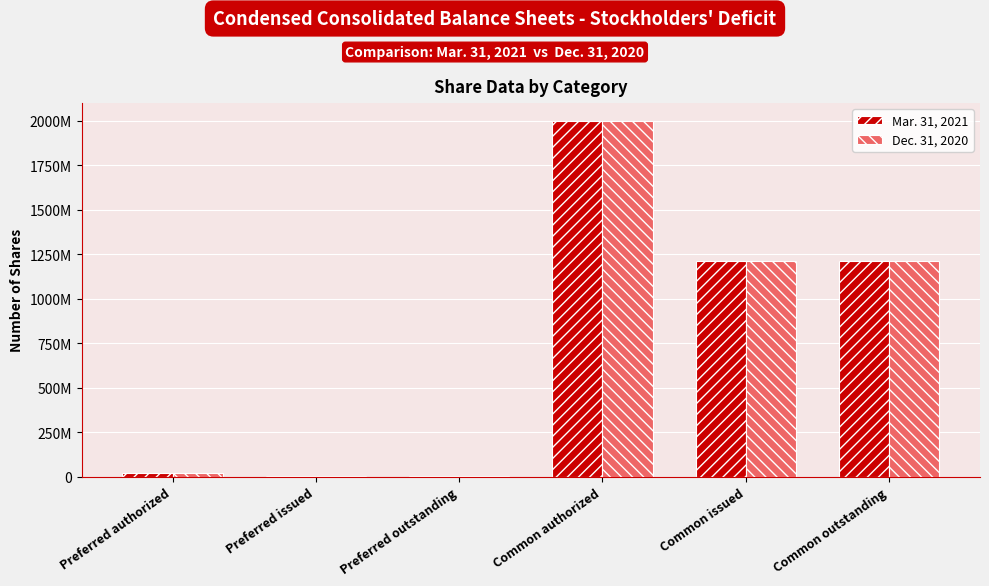

Are the bars horizontal?

No